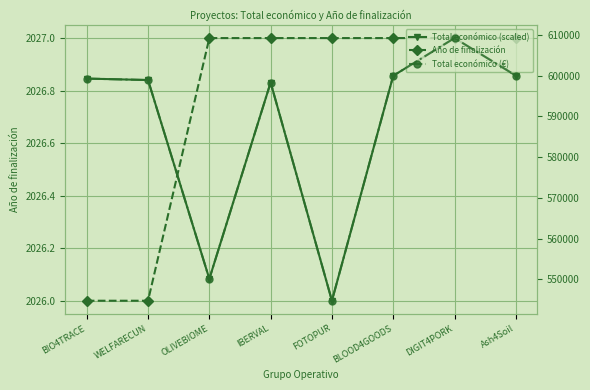

True or false: Total económico (scaled) has a value of 3170.9 at BIO4TRACE.

False